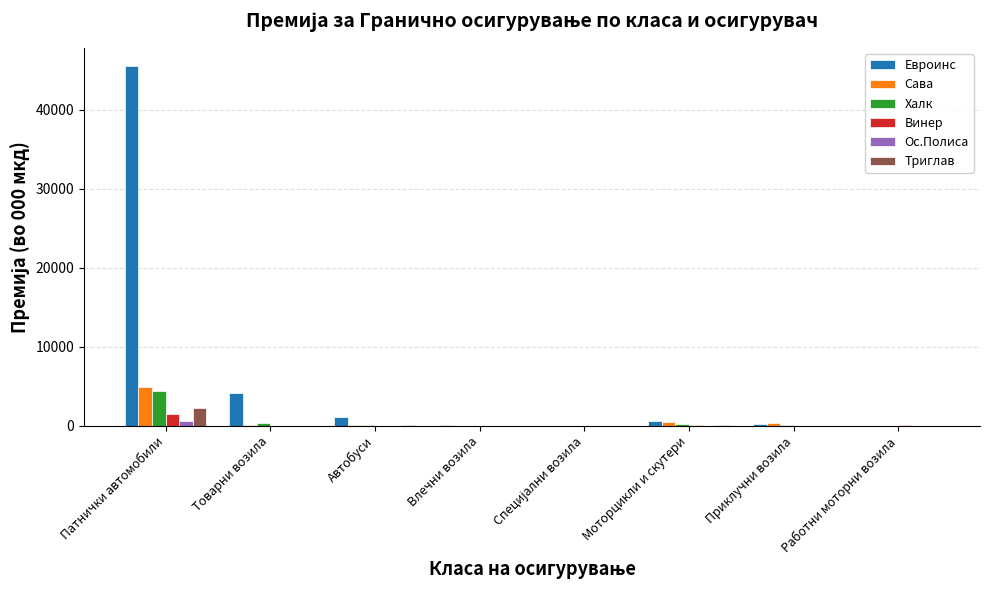

What is the average value of the Ос.Полиса series?

76